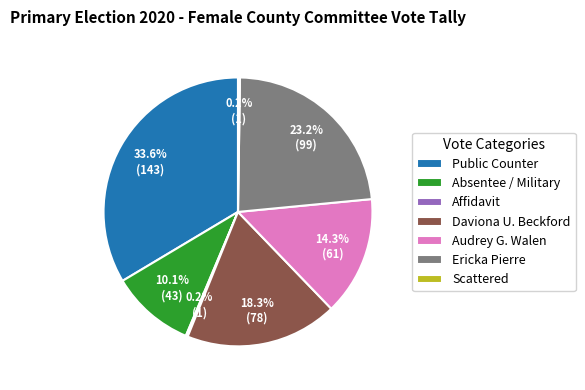

Which slice is the largest?

Public Counter